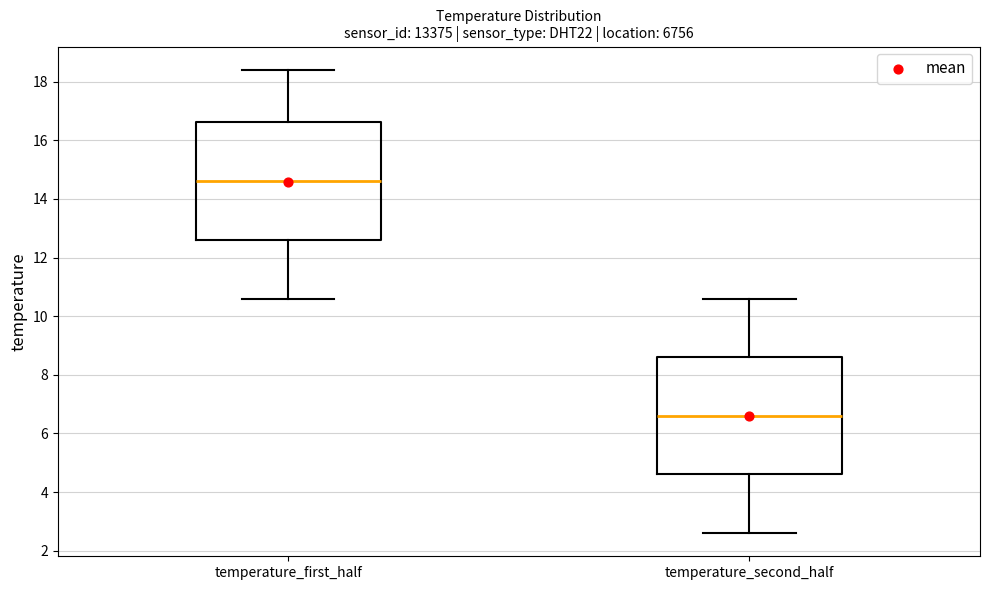

Where does the upper whisker of the box for temperature_first_half end on the y-axis? The values are not printed on the chart, so give them approximately, as read against the axis.

18.4